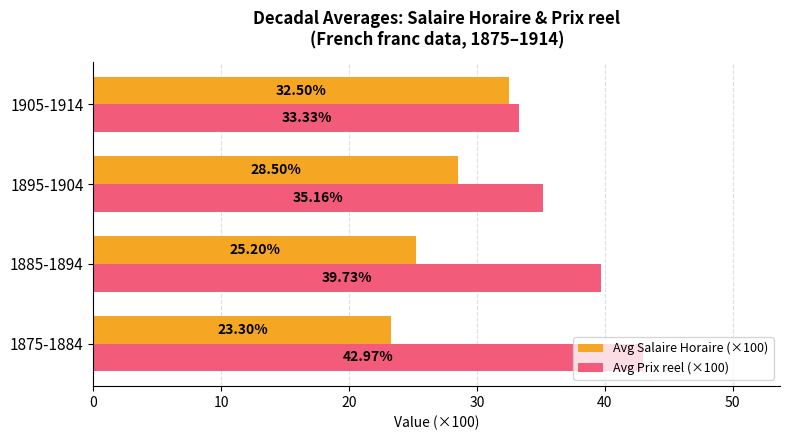

Which series has the largest total across all categories?

Avg Prix reel (×100)